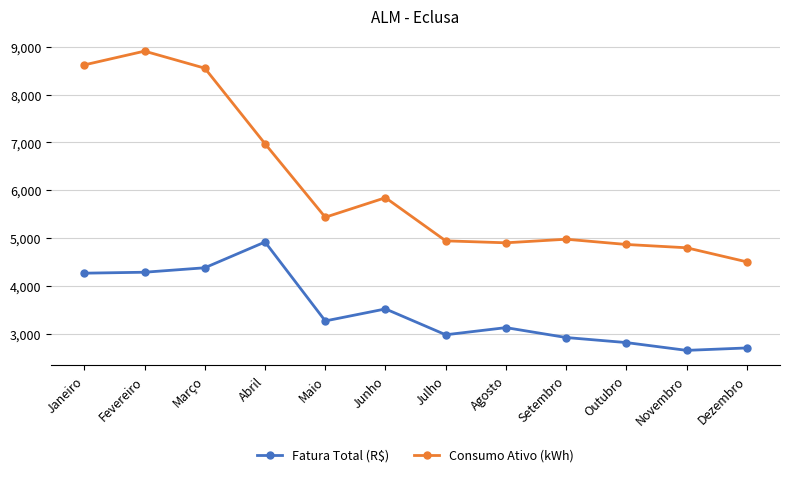

At which label does Fatura Total (R$) first exceed 3263?

Janeiro